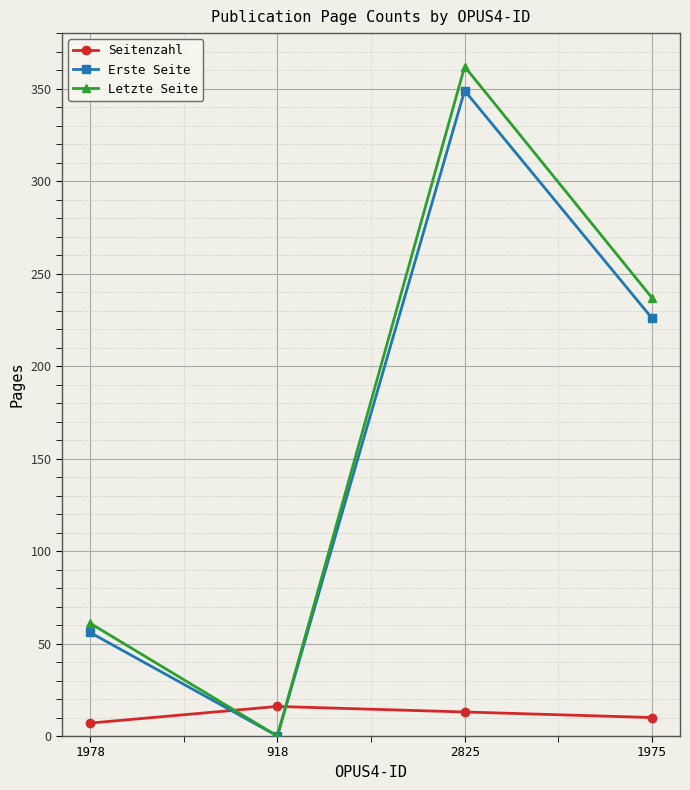

How many data points in Erste Seite are less than 226?

2